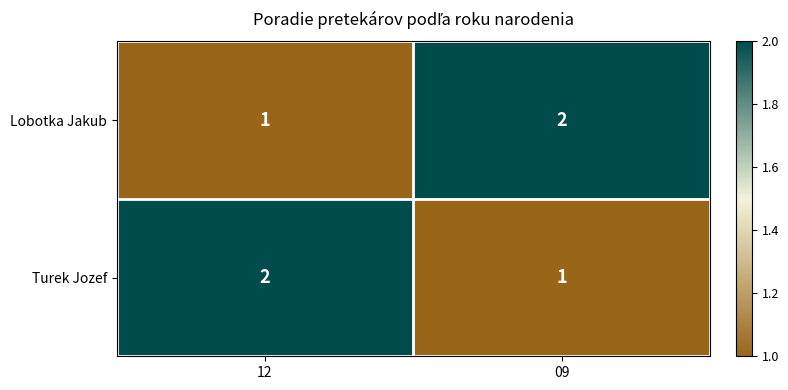

What is the sum of the Turek Jozef values at 09 and 12?

3